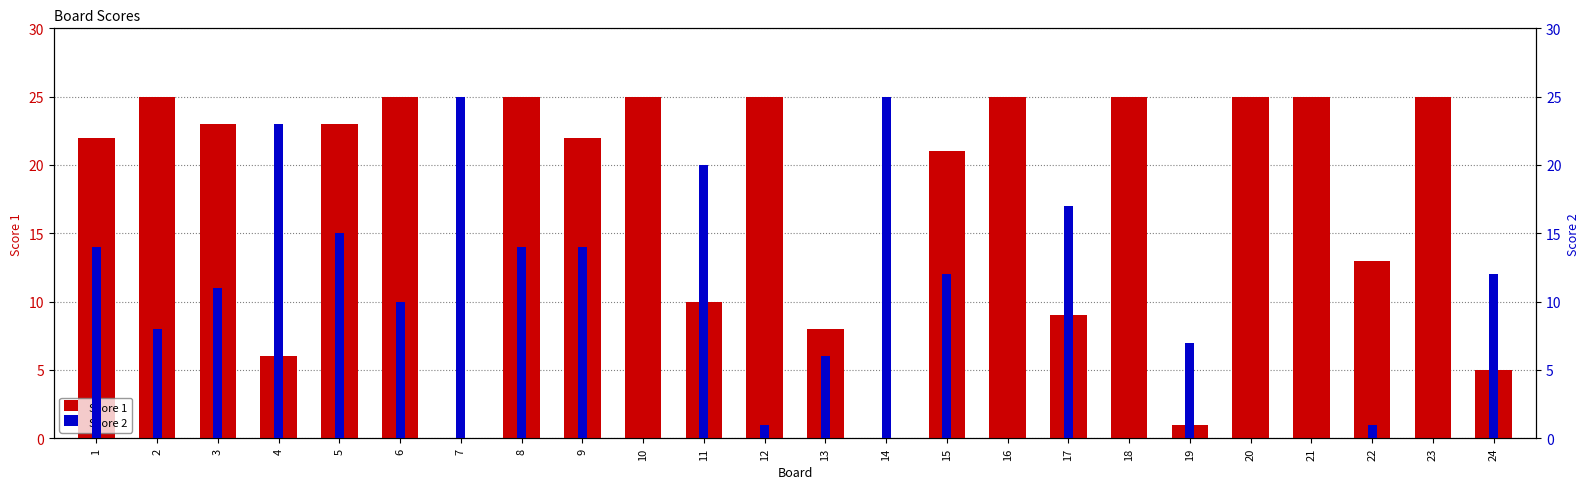

The value of Score 2 at 16 is 14. True or false?

False